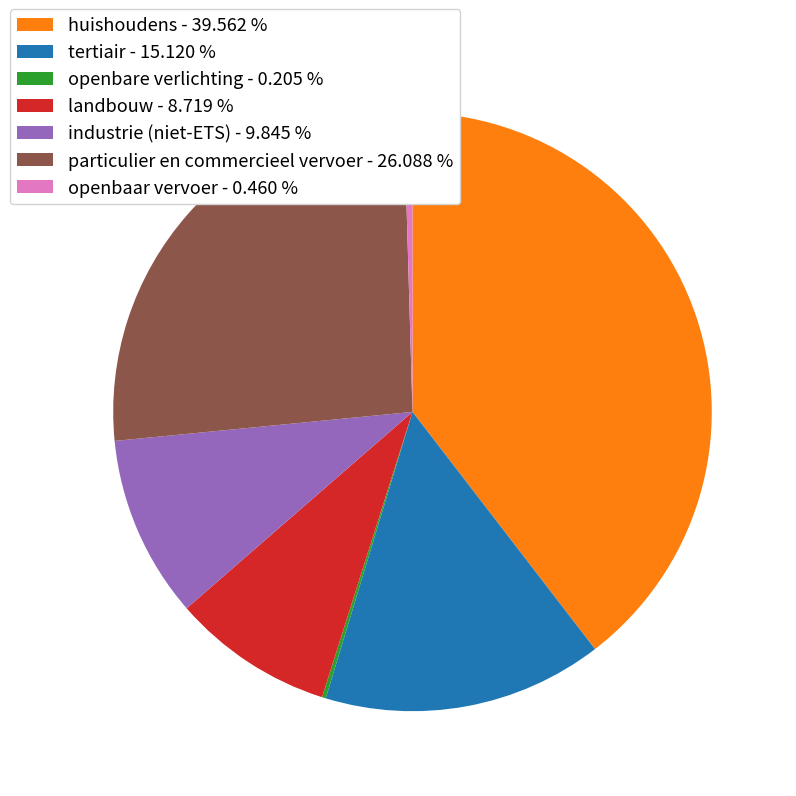

The industrie (niet-ETS) slice represents 10% of the pie. True or false?

True